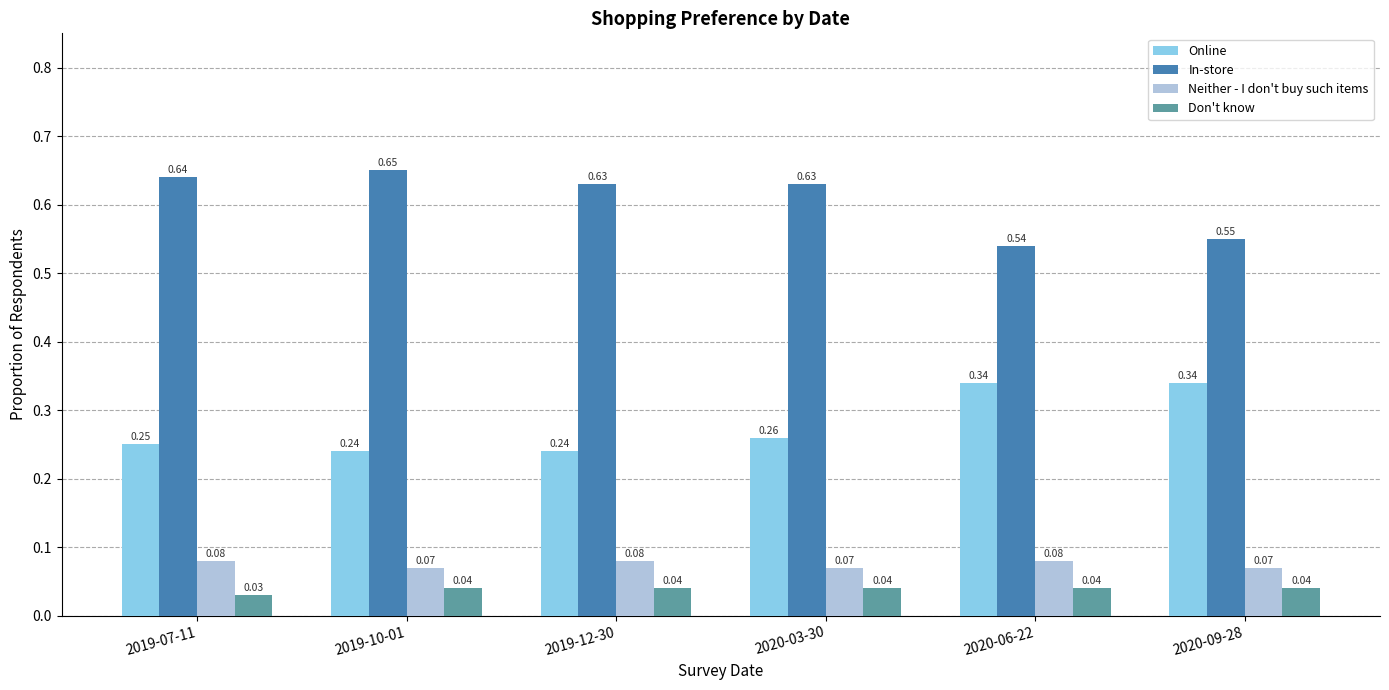

What position from the right is 2020-09-28?

1